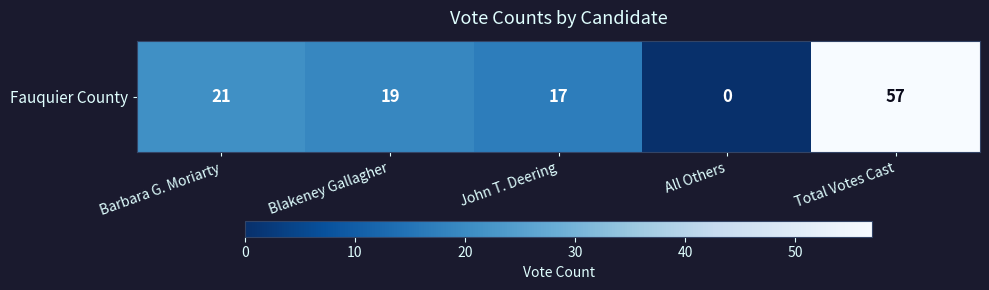

Rank the categories by value from lowest to highest.

All Others, John T. Deering, Blakeney Gallagher, Barbara G. Moriarty, Total Votes Cast